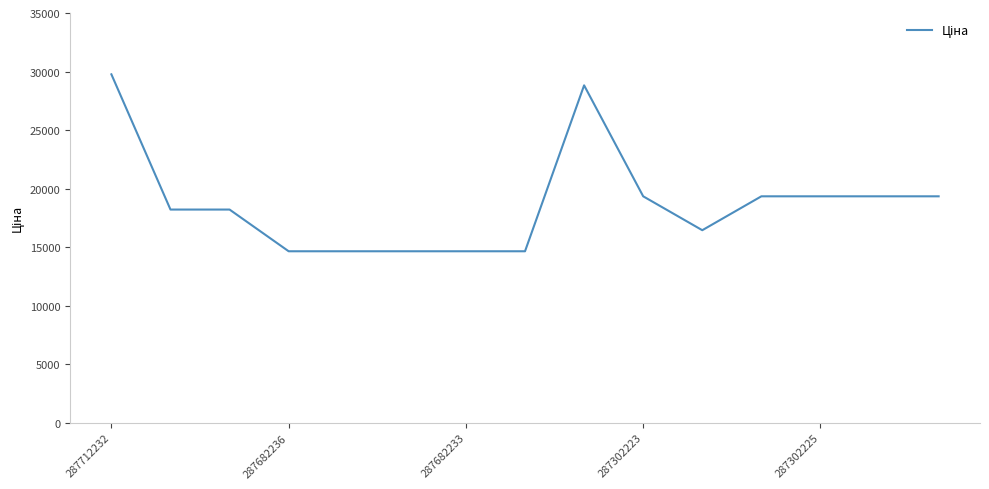

What is the difference between the maximum and minimum values?

15111.9